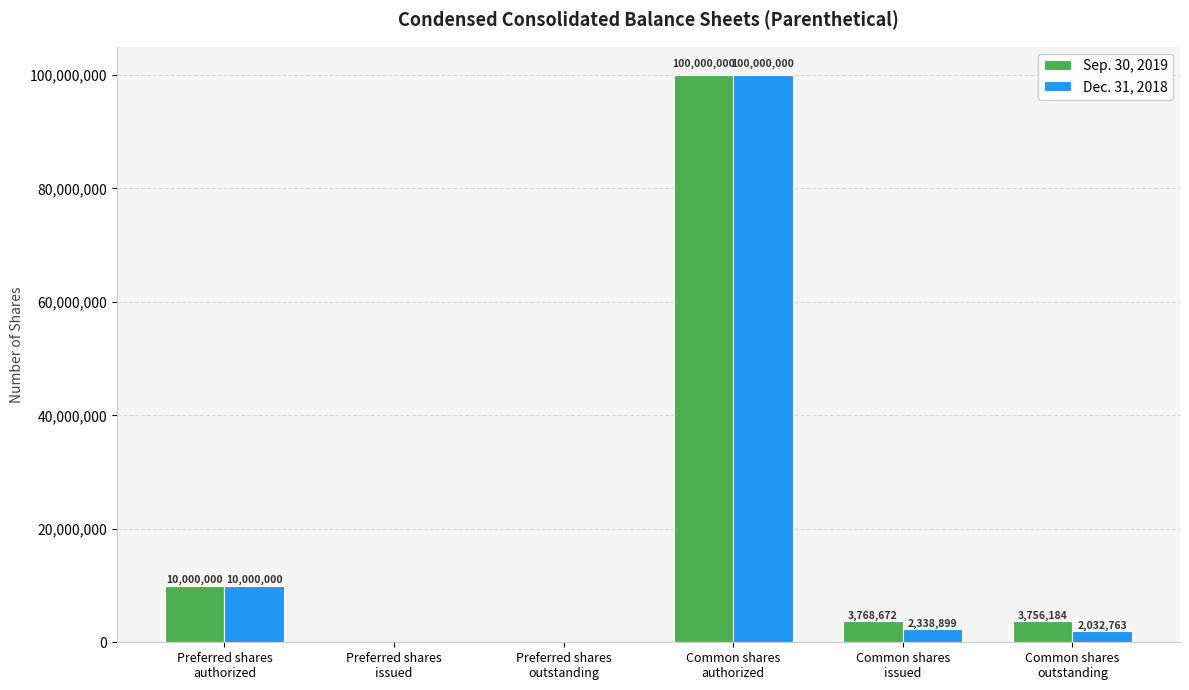

At which category is the sum across all series the highest?

Common shares
authorized